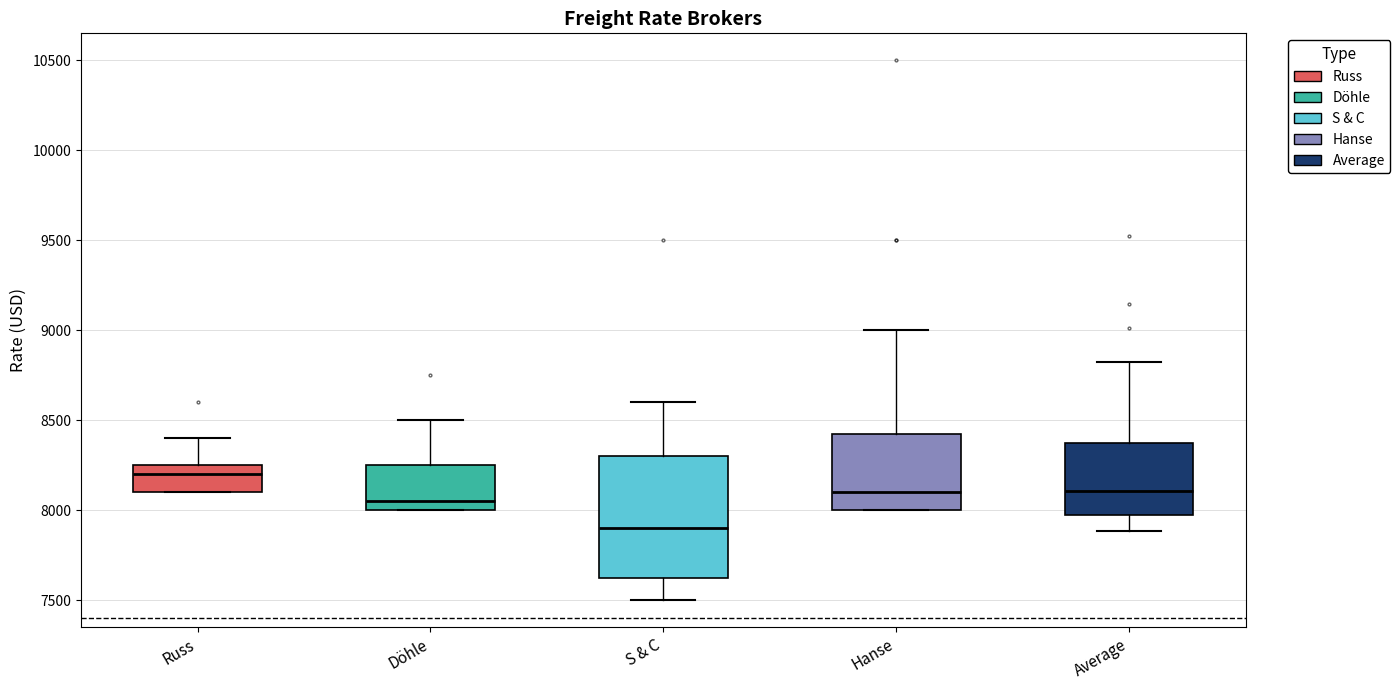

Where is the upper edge of the box for Hanse on the y-axis? The values are not printed on the chart, so give them approximately, as read against the axis.

8450